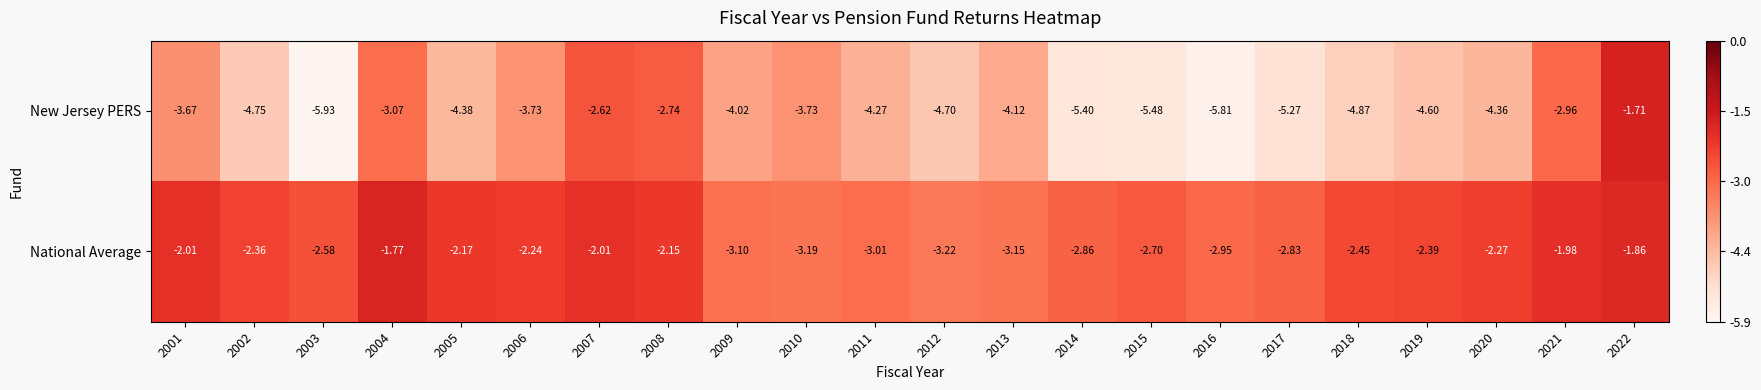

At how many categories does at least one series exceed -4?

22